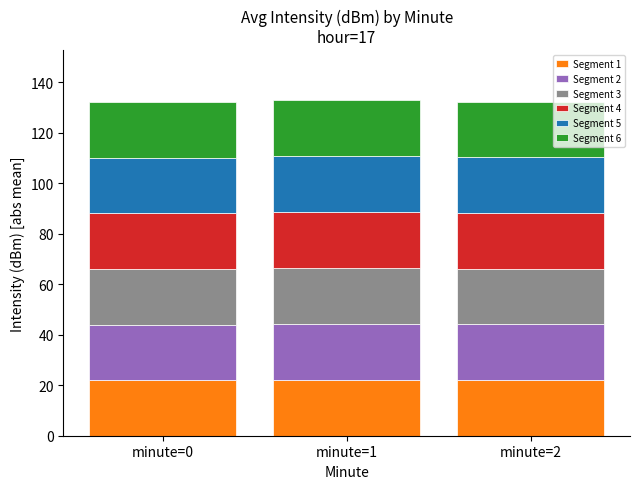

What is the value of the Segment 1 bar at the 2nd from the left?

22.1